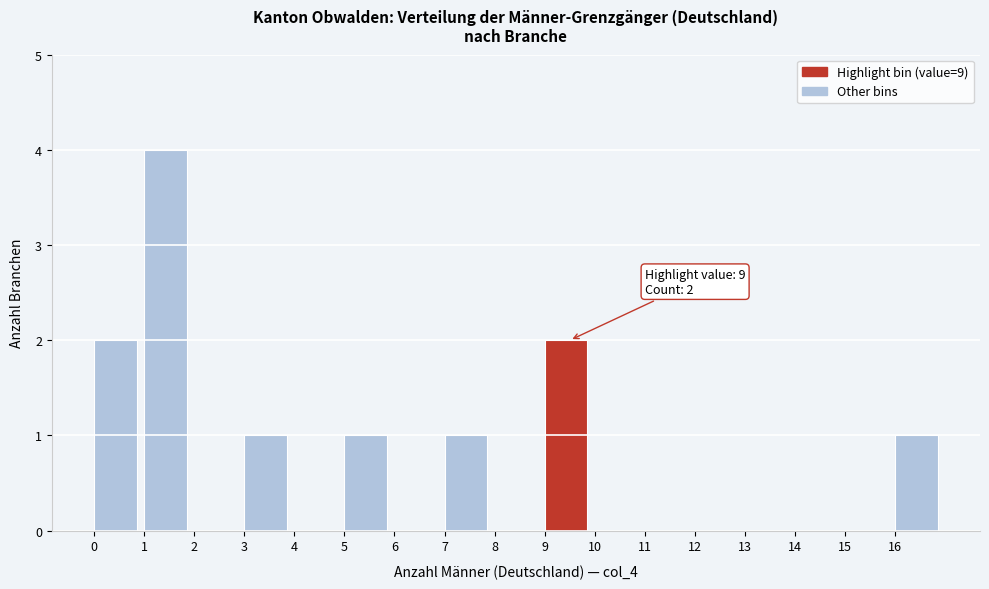

Over which range of the x-axis is the bar tallest?

1 to 2